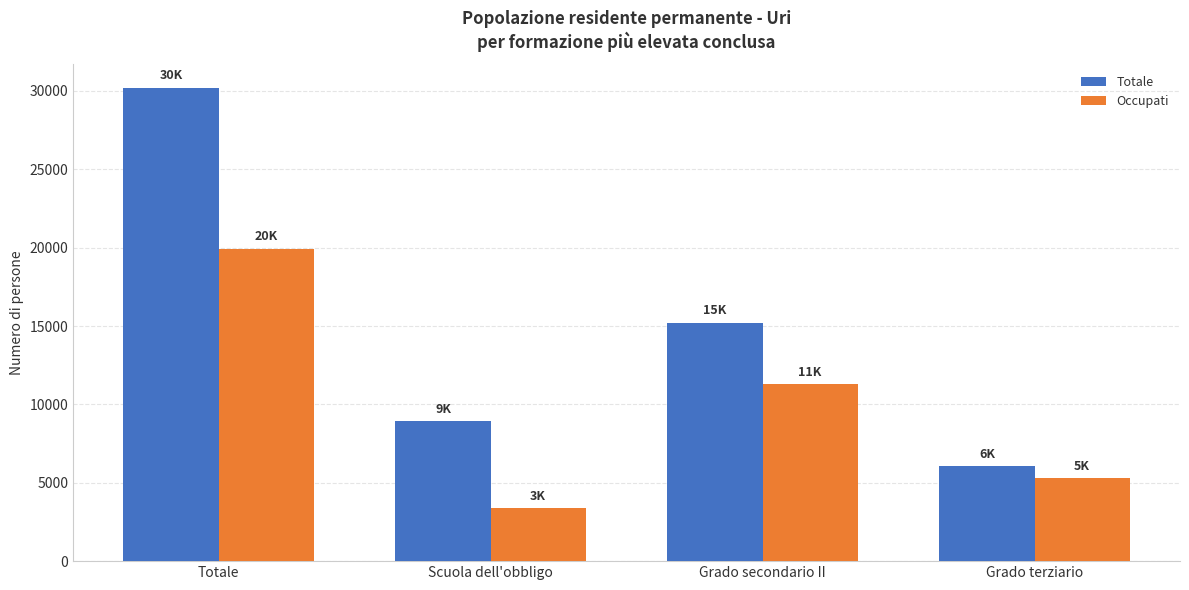

The Occupati series shows 1109.8 at Grado terziario. True or false?

False